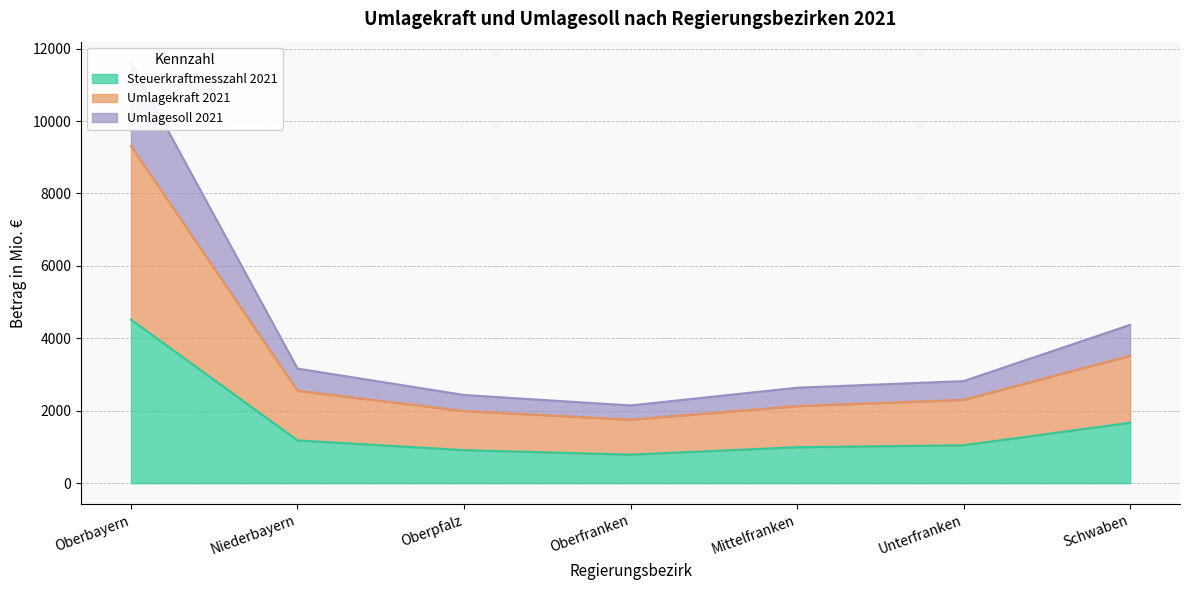

At which label does Steuerkraftmesszahl 2021 reach its peak?

Oberbayern